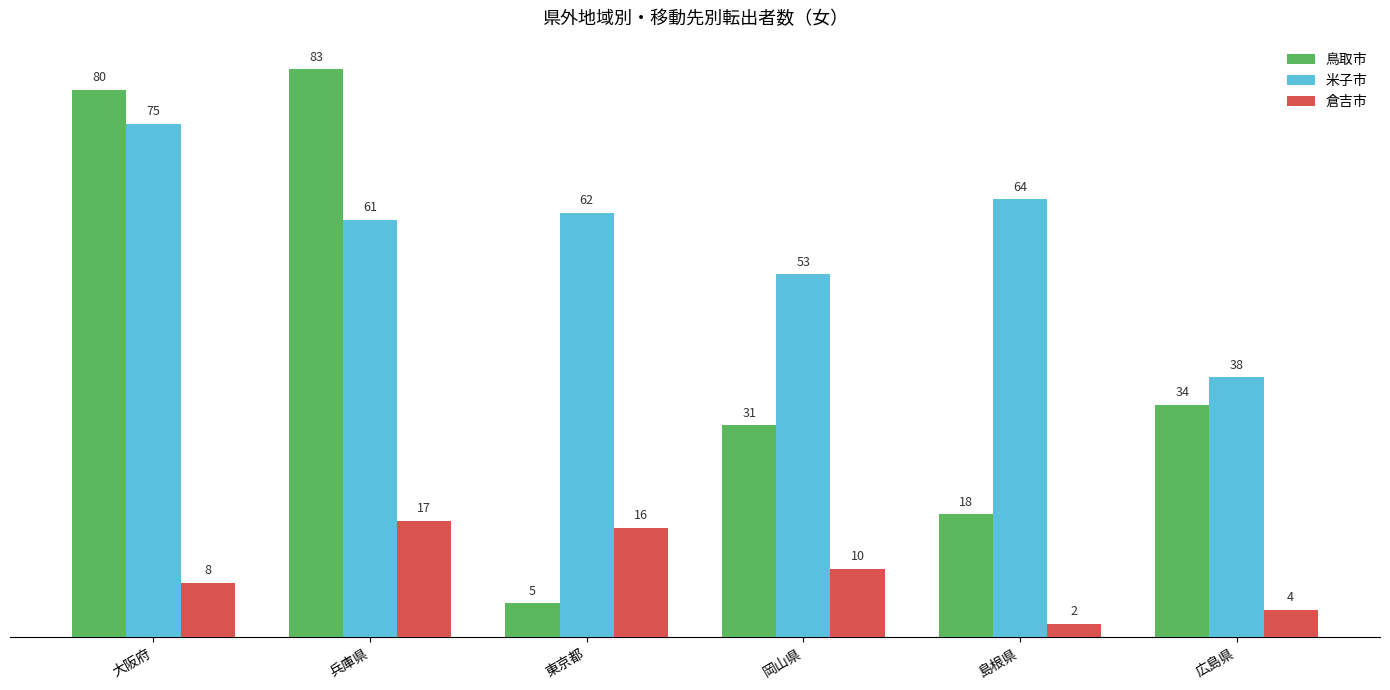

Are the bars grouped side by side (vs. stacked)?

Yes